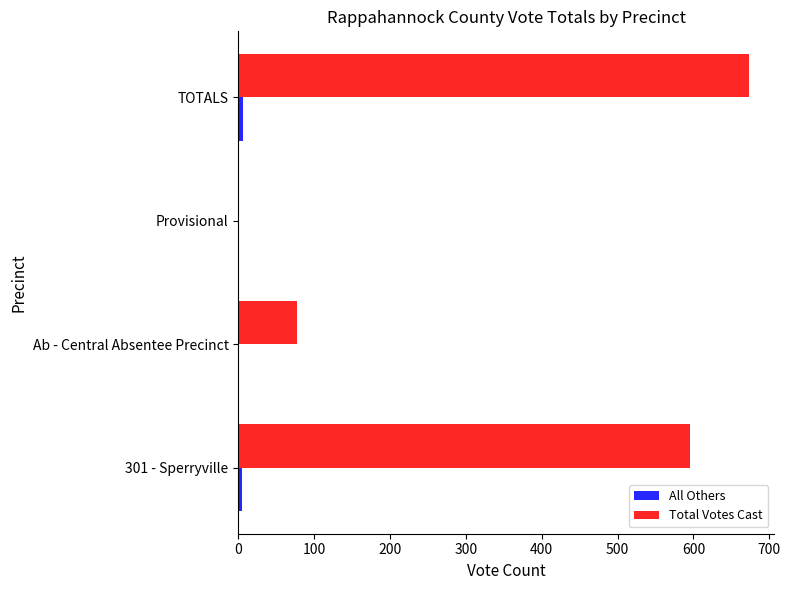

What is the greatest value displayed?

673